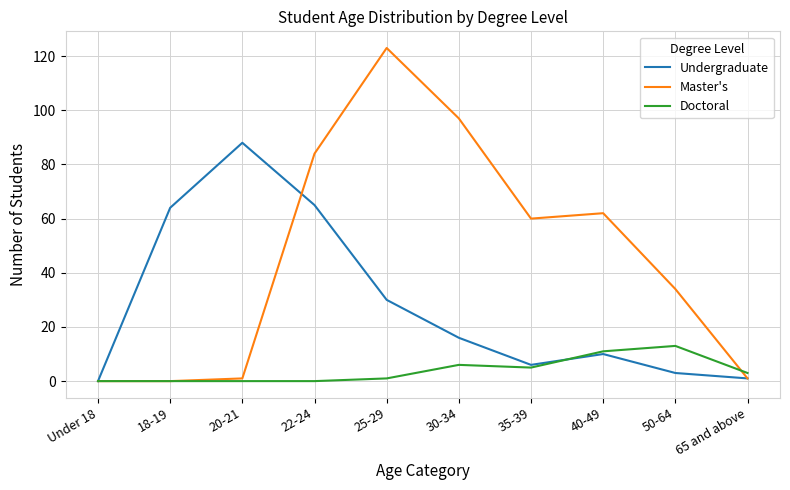

What is the difference between the highest and lowest values at 65 and above?

2